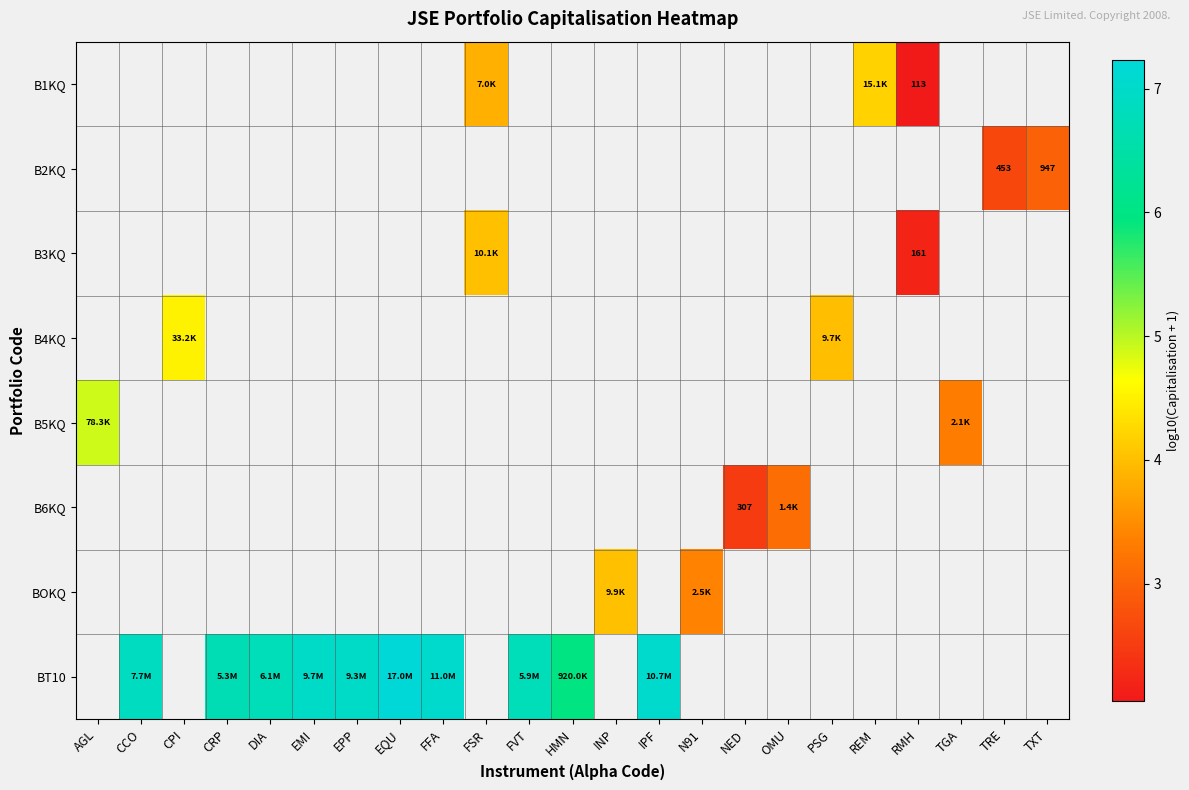

Where does the BT10 series first go above 7?

EQU